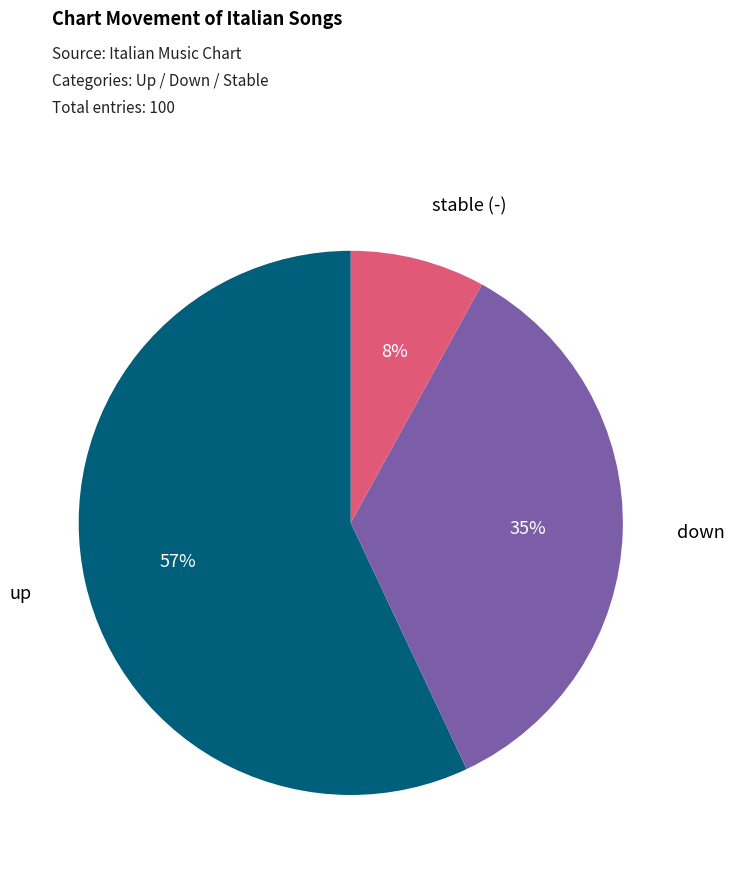

Is there any slice that represents more than half of the pie?

Yes